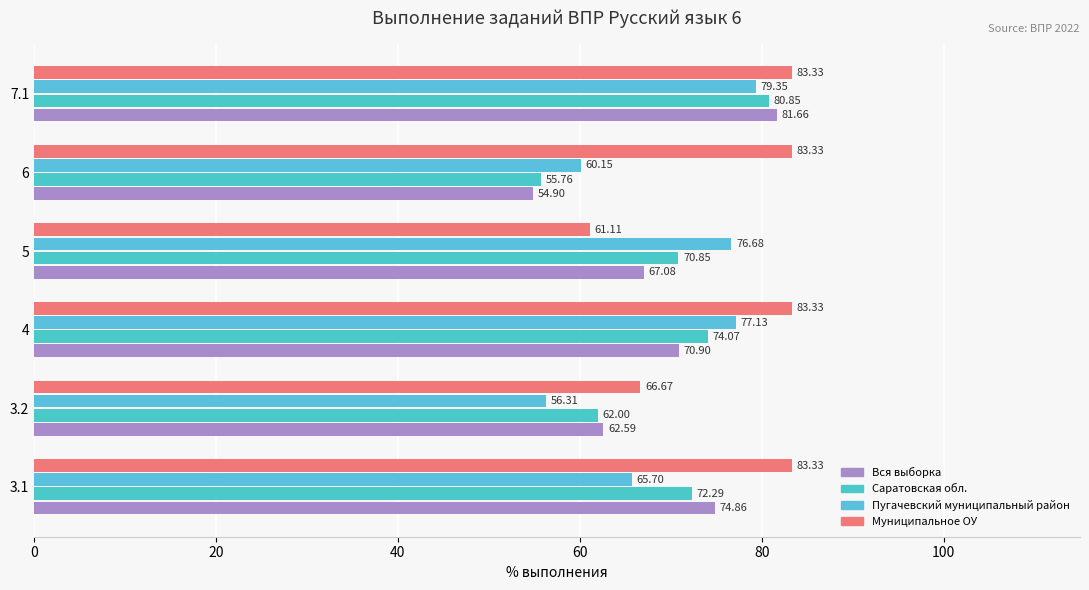

How many data points in Муниципальное ОУ are above 83?

4